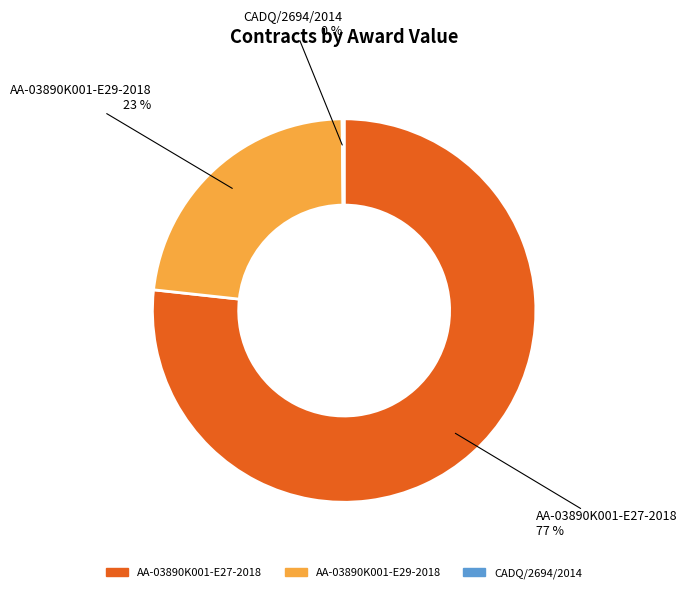

Does any single category account for the majority?

Yes